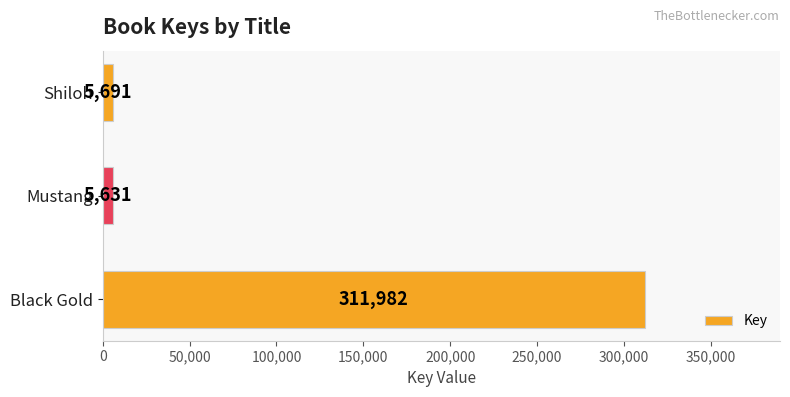

Rank the categories by value from highest to lowest.

Black Gold, Shiloh, Mustang